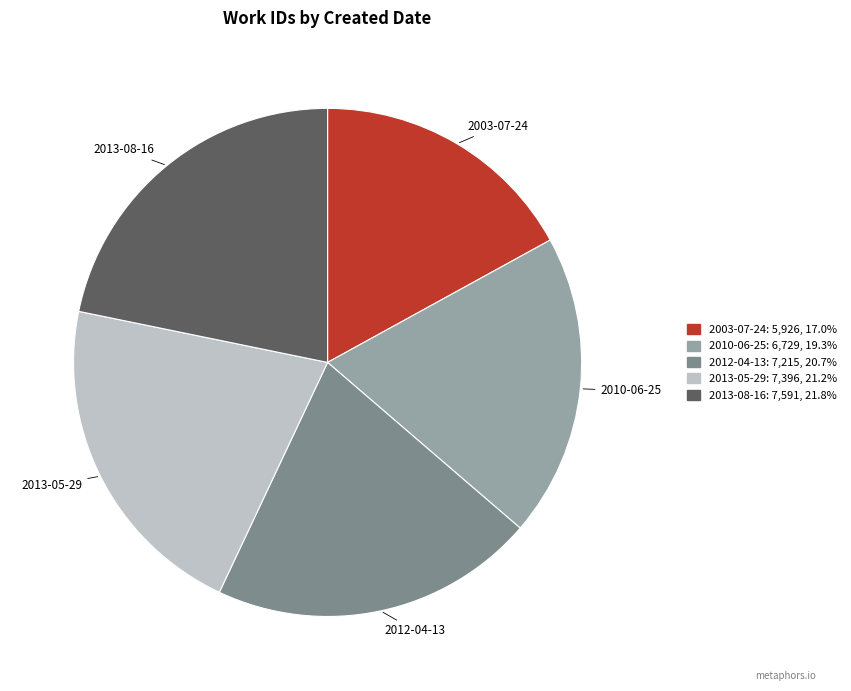

Count the number of slices in the pie.

5